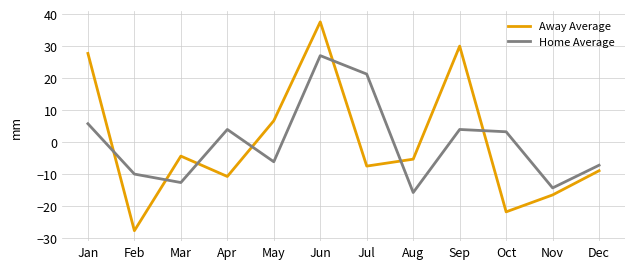

At which category is the sum across all series the highest?

Jun